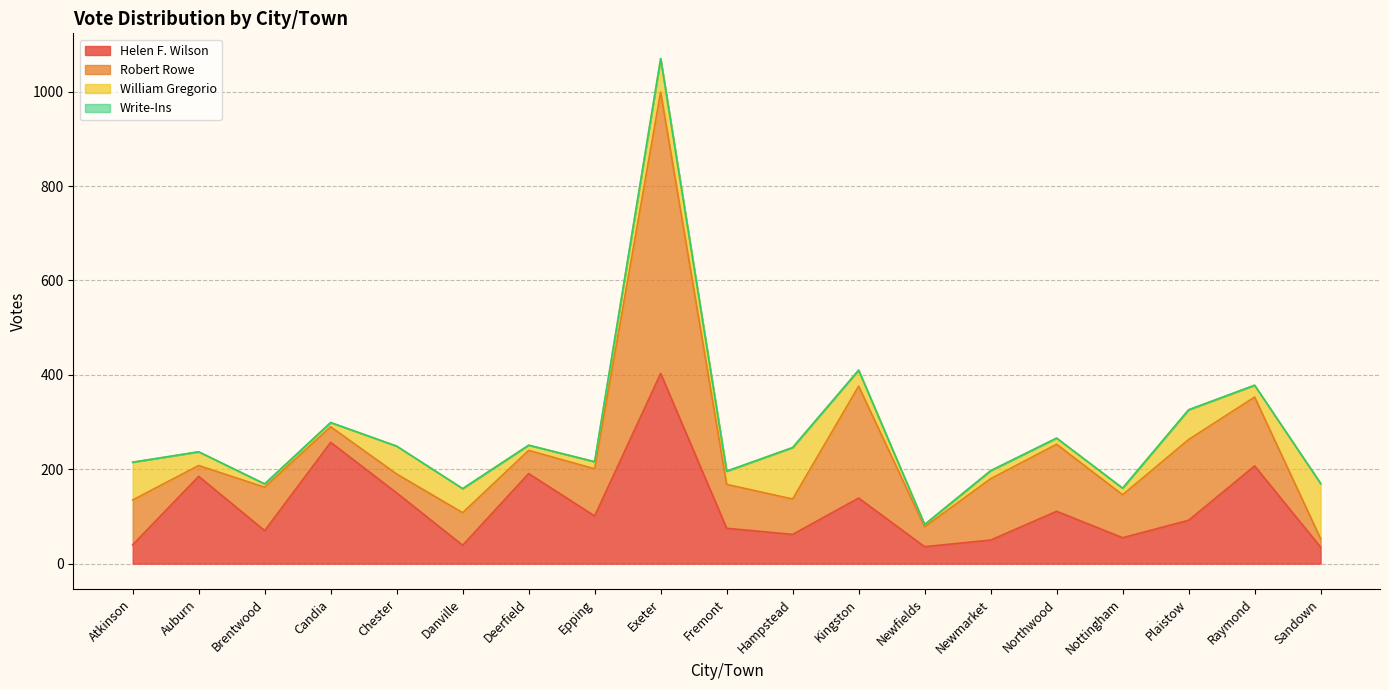

At which category is the sum across all series the highest?

Exeter